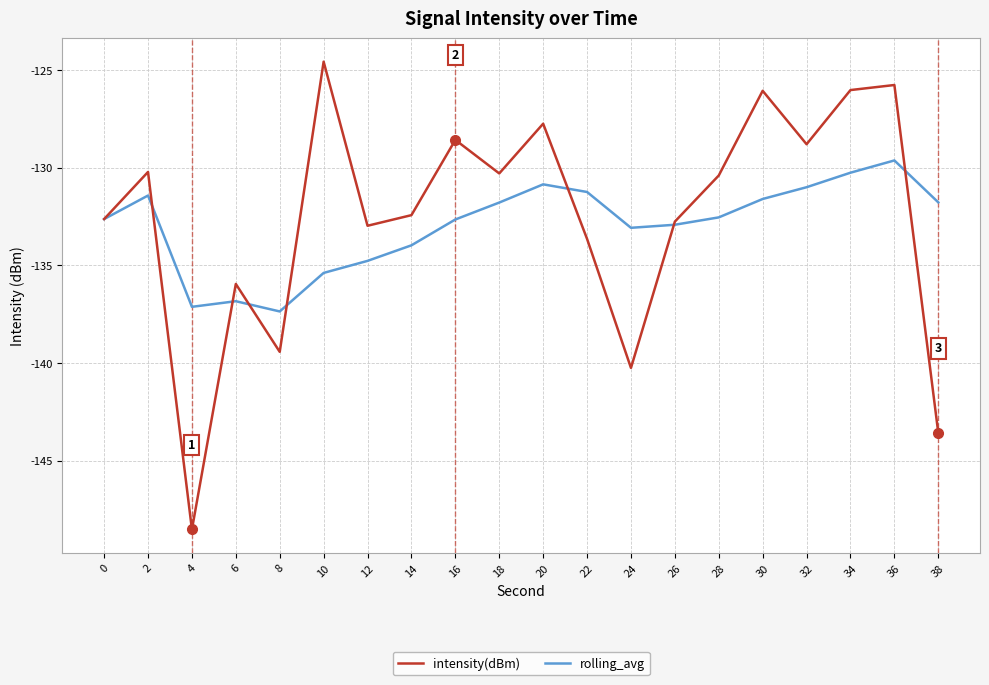

Rank the series by their maximum value, from lowest to highest.

rolling_avg, intensity(dBm)